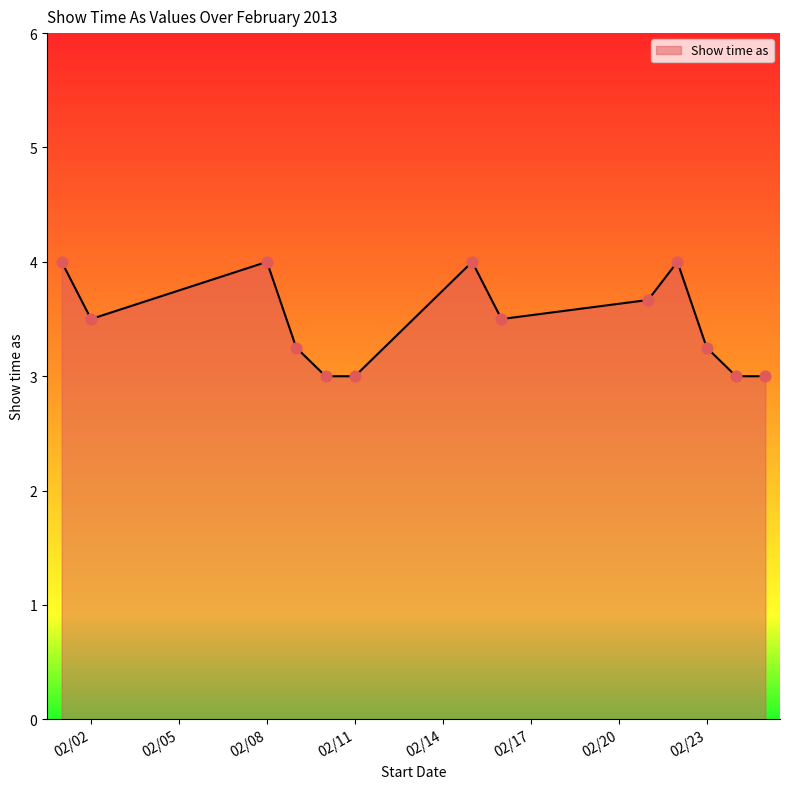

What is the maximum value shown in the chart?

4.0